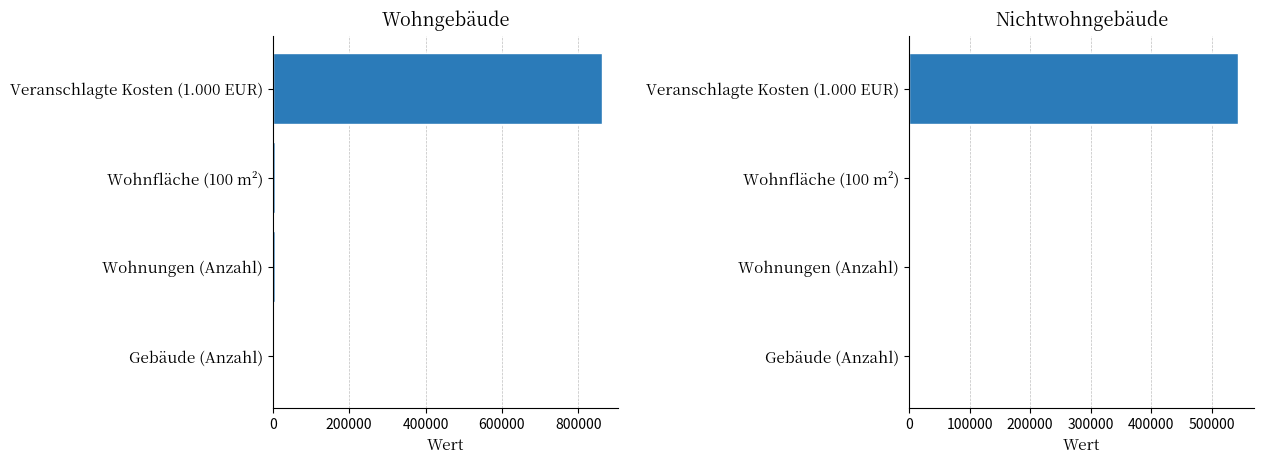

Between 200000 and 600000, which series saw the biggest shift?

Wohngebäude